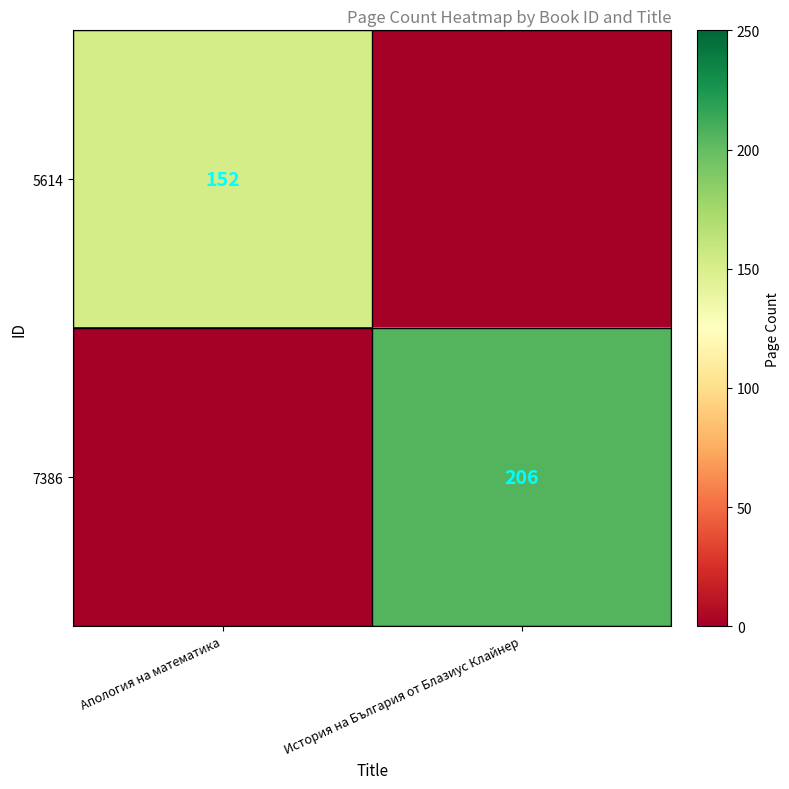

The value of 5614 at Апология на математика is 152. True or false?

True